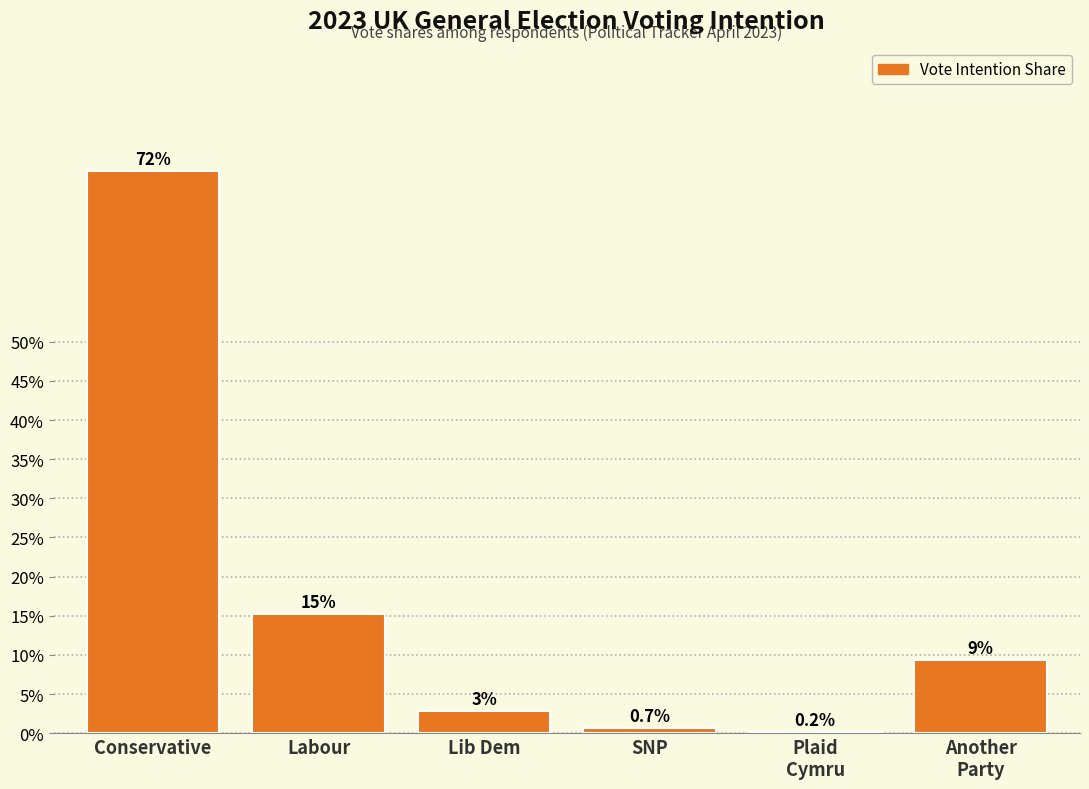

Are the bars horizontal?

No